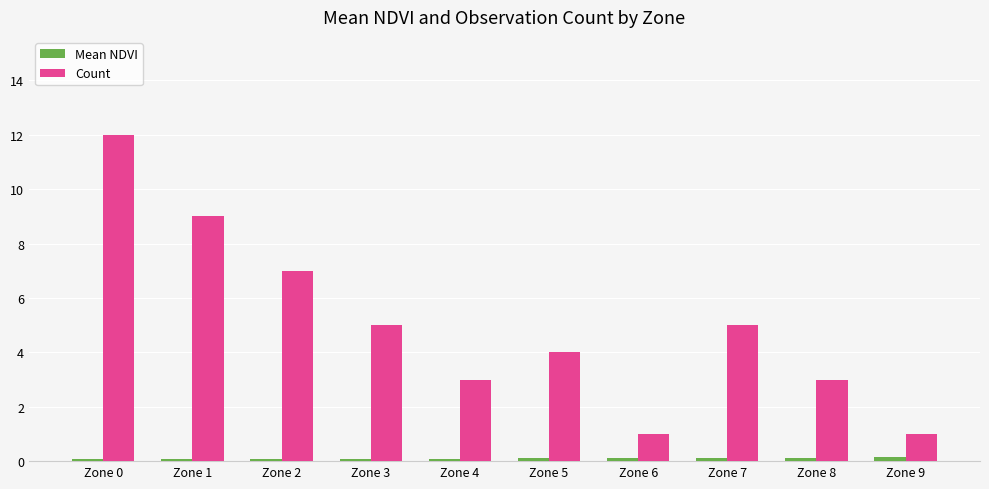

Which series has the largest total across all categories?

Count